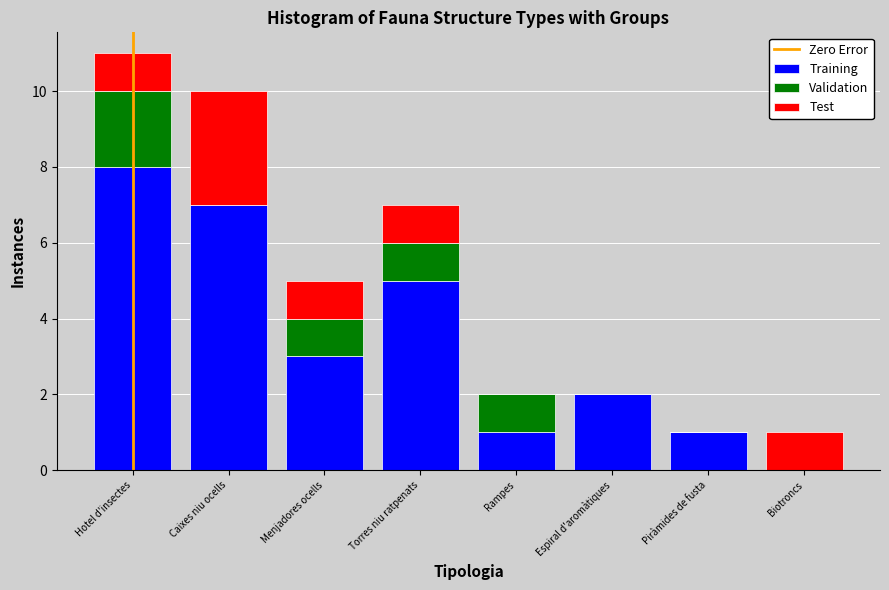

Reading left to right, transcribe the values for Training.

Hotel d'insectes=8	Caixes niu ocells=7	Menjadores ocells=3	Torres niu ratpenats=5	Rampes=1	Espiral d'aromàtiques=2	Piràmides de fusta=1	Biotroncs=0